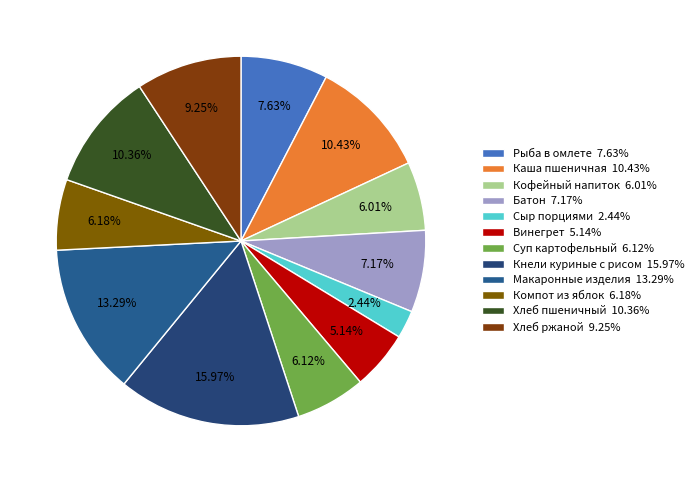

How many segments does this pie chart have?

12